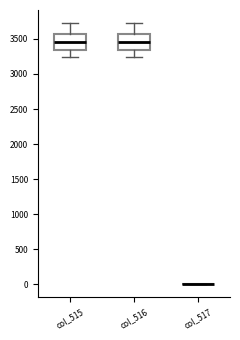

Reading left to right, read every box against the y-axis: the position of its median line, the range the box covers, and the ends of its whiskers. The values are not printed on the chart, so give them approximately, as read against the axis.

col_515: median 3450, box 3350 to 3550, whiskers 3250 to 3750
col_516: median 3450, box 3350 to 3550, whiskers 3250 to 3750
col_517: box collapsed to a line at 0, whiskers 0 to 0